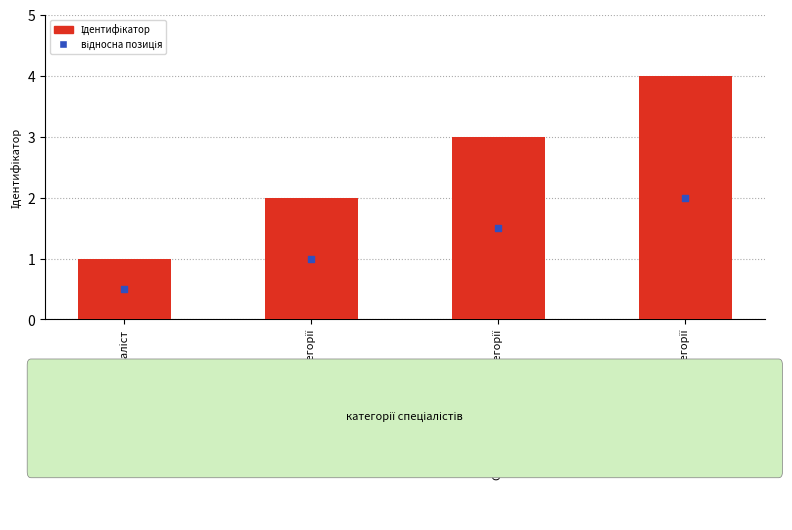

At how many categories does at least one series exceed 2?

2